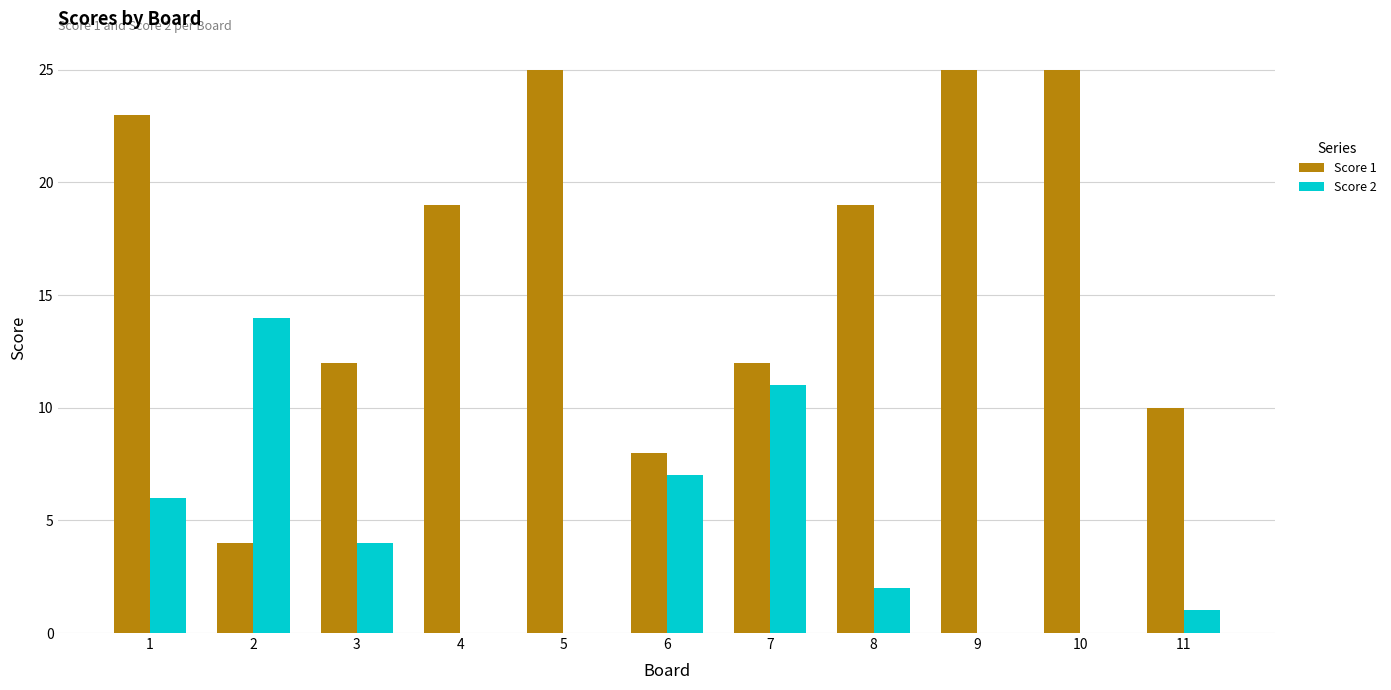

The Score 2 series shows 2 at 3. True or false?

False